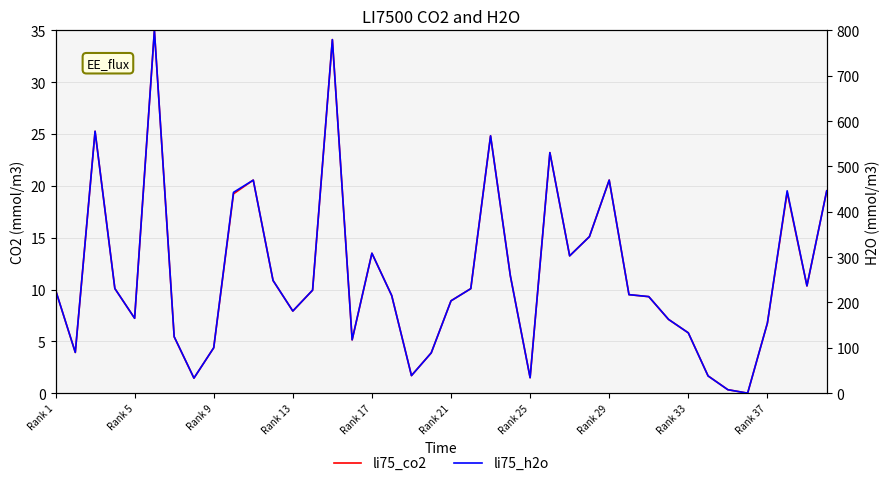

The li75_co2 series shows 14.1 at 30. True or false?

False